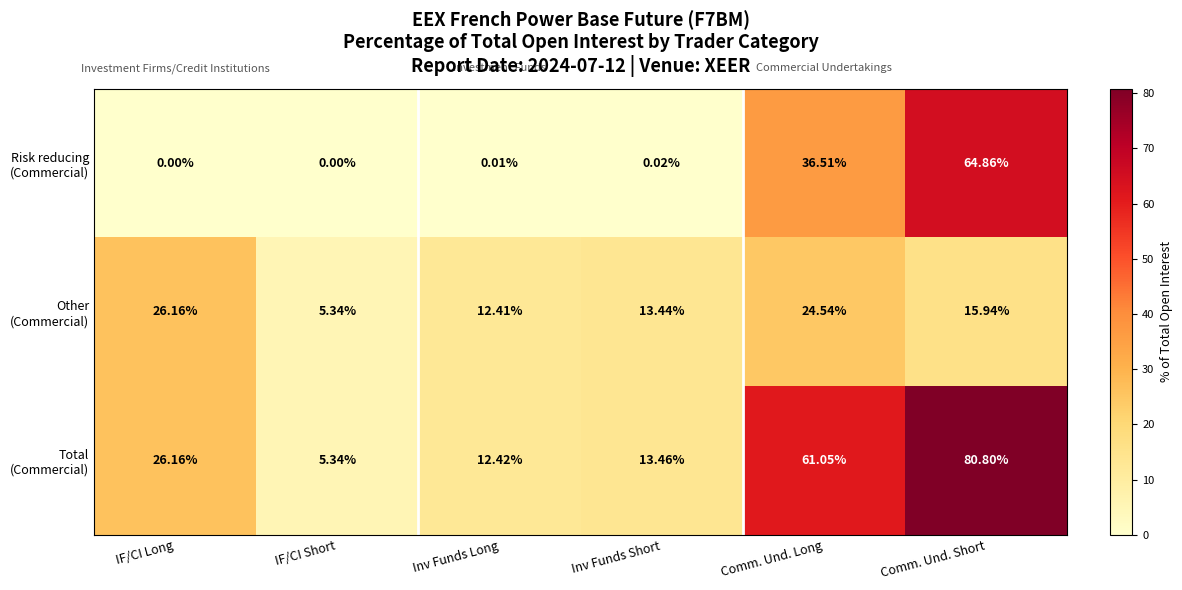

Which label corresponds to the largest value in the chart?

Comm. Und. Short